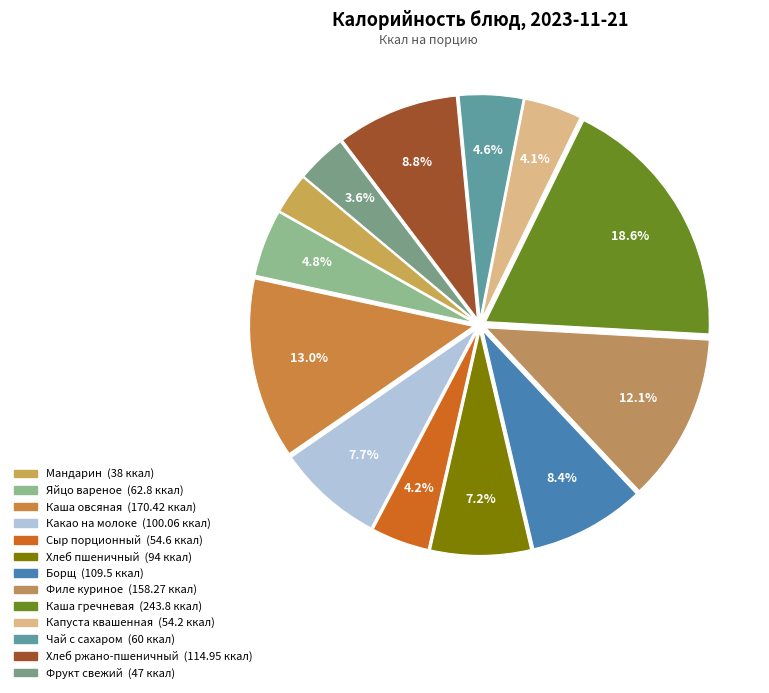

What is the total percentage of Филе куриное and Хлеб пшеничный?

19.3%